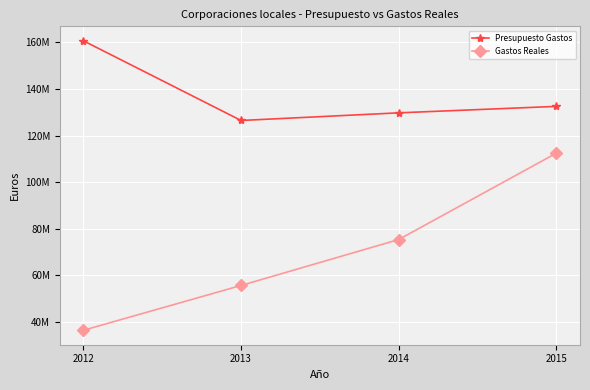

What are all the series names shown in the legend?

Presupuesto Gastos, Gastos Reales